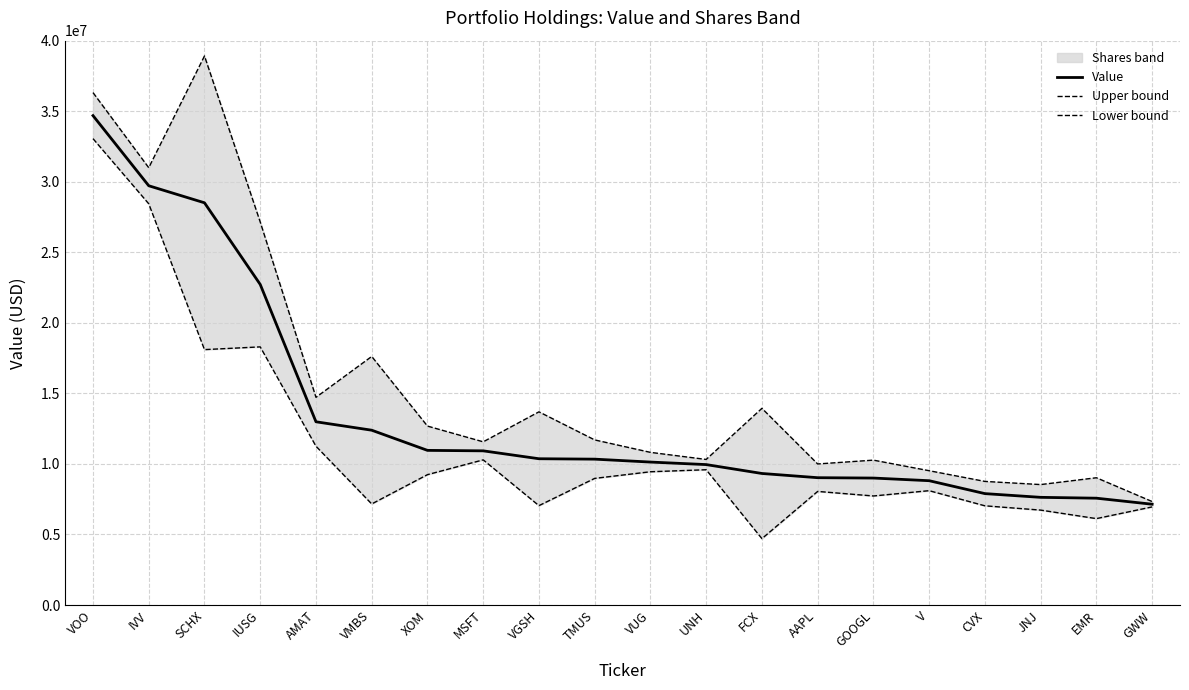

What is the value of the Lower bound point at the 1st from the left?

33055878.6